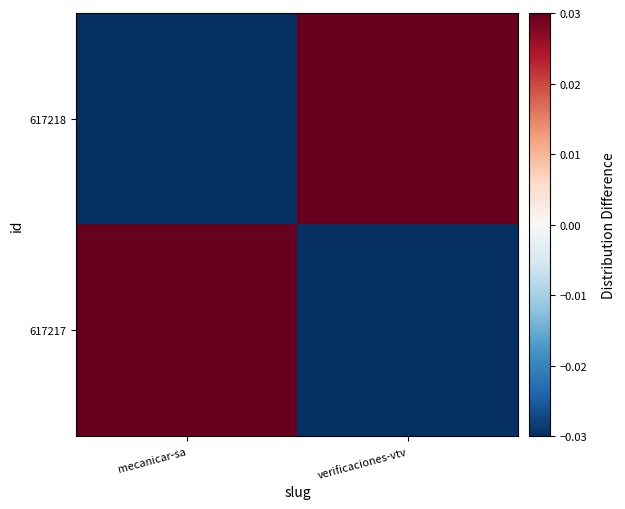

Reading right to left, list all the values displayed in this chart.

617217: verificaciones-vtv=-0.5	mecanicar-sa=0.5
617218: verificaciones-vtv=0.5	mecanicar-sa=-0.5